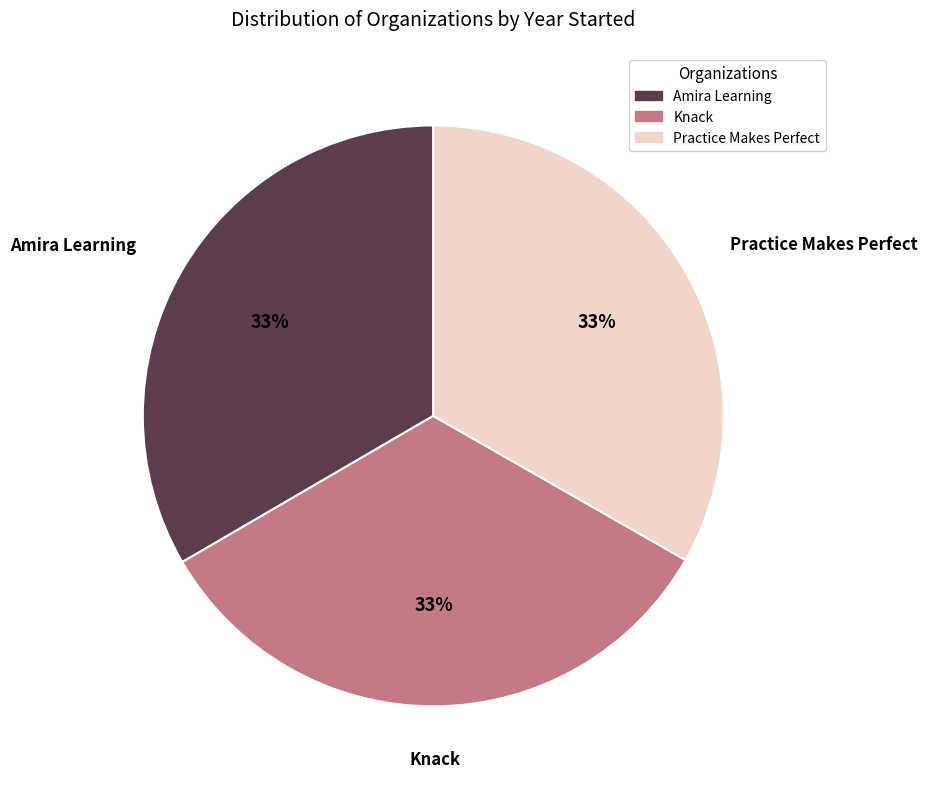

To the nearest percent, what portion does Practice Makes Perfect represent?

33%